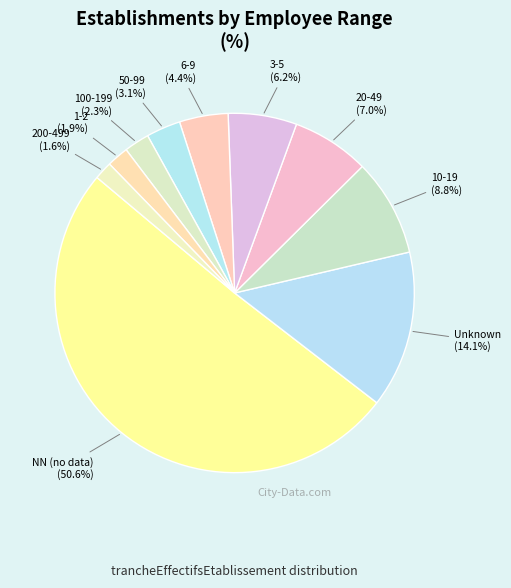

Is the sum of NN (no data) and 50-99 greater than half?

Yes